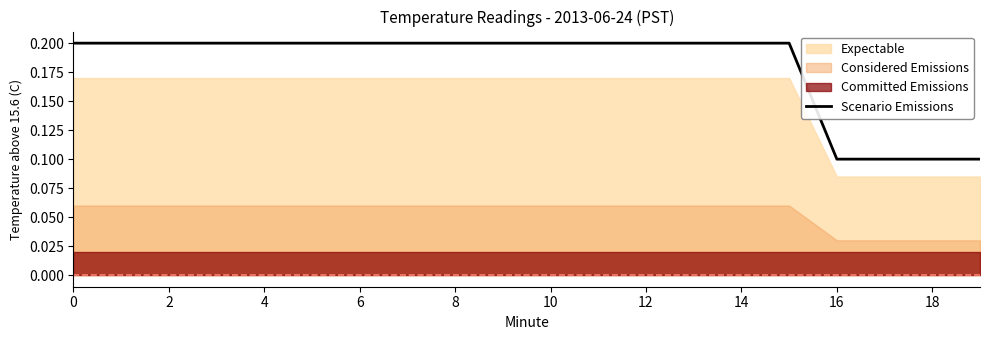

True or false: the data has more than 0 interior local peaks.

False